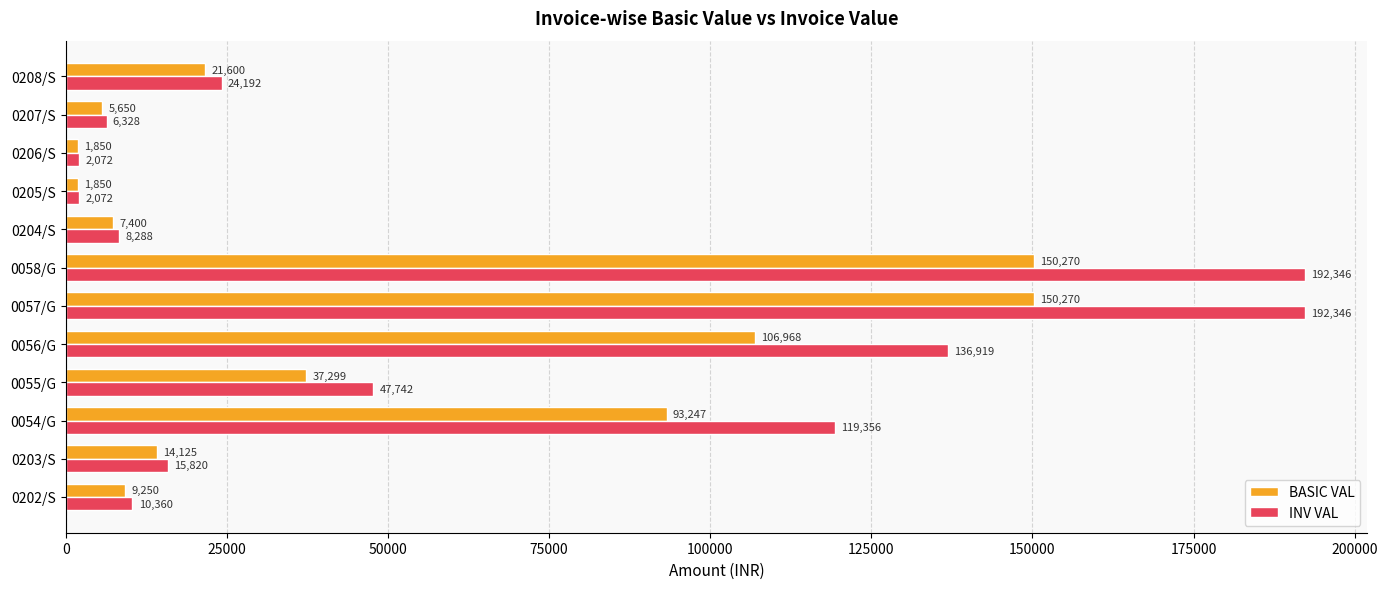

Which series has the largest total across all categories?

INV VAL